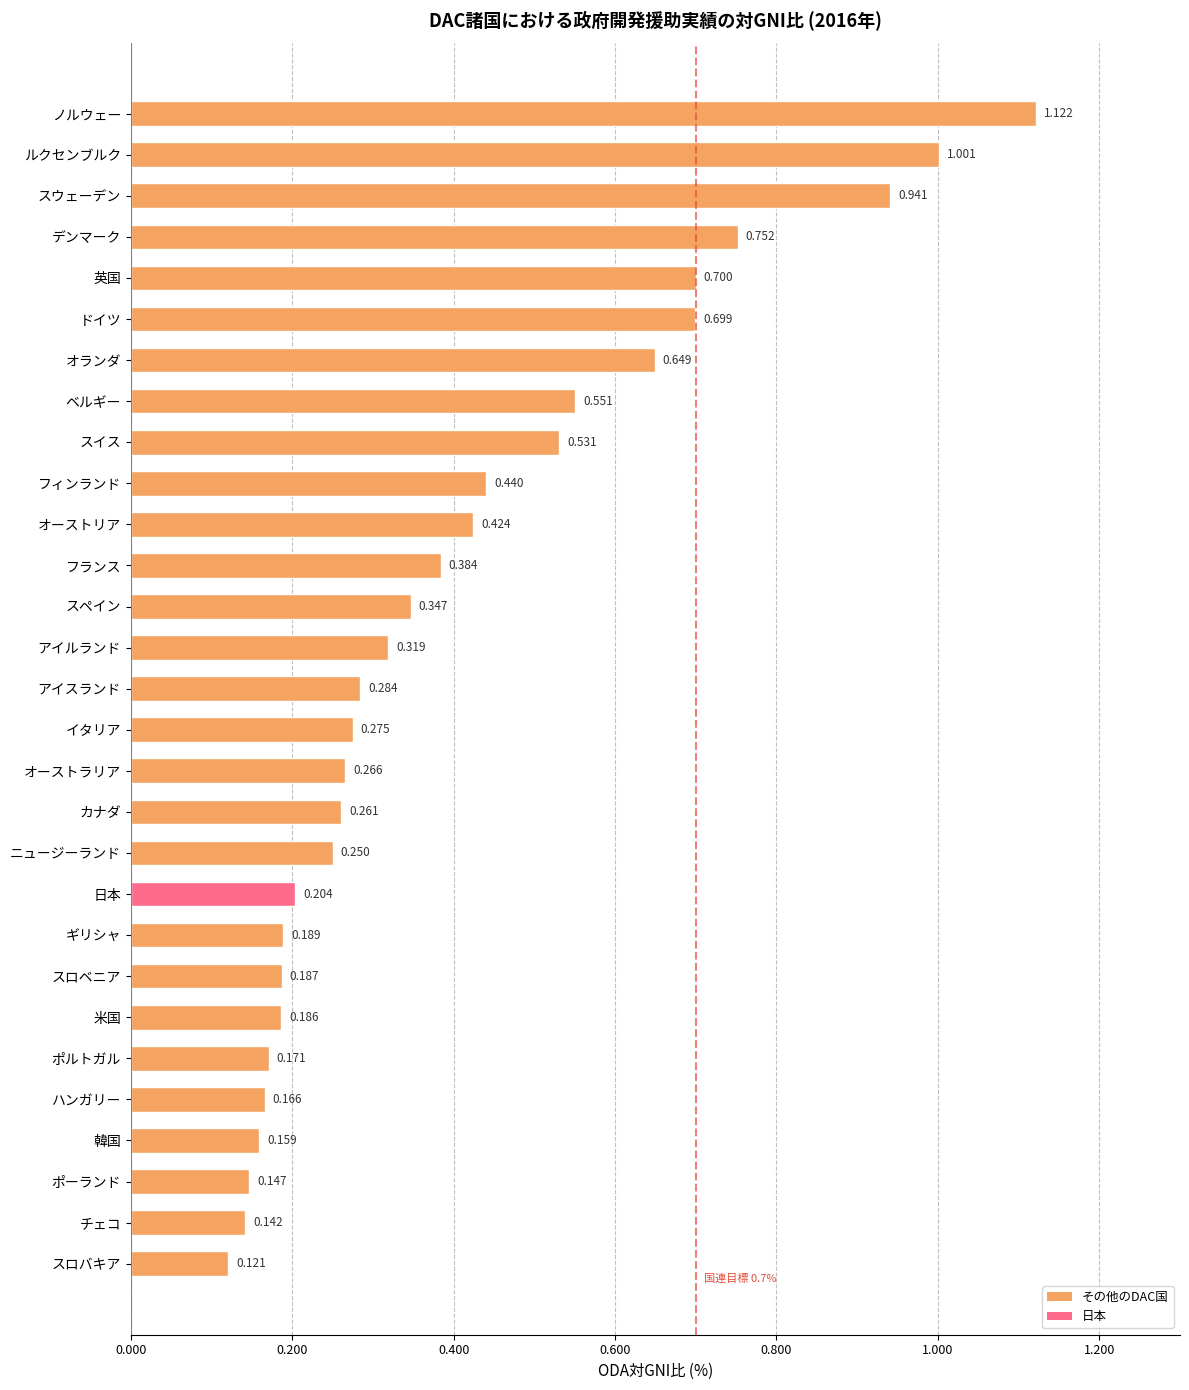

List the labels in order of value, smallest first.

スロバキア, チェコ, ポーランド, 韓国, ハンガリー, ポルトガル, 米国, スロベニア, ギリシャ, 日本, ニュージーランド, カナダ, オーストラリア, イタリア, アイスランド, アイルランド, スペイン, フランス, オーストリア, フィンランド, スイス, ベルギー, オランダ, ドイツ, 英国, デンマーク, スウェーデン, ルクセンブルク, ノルウェー